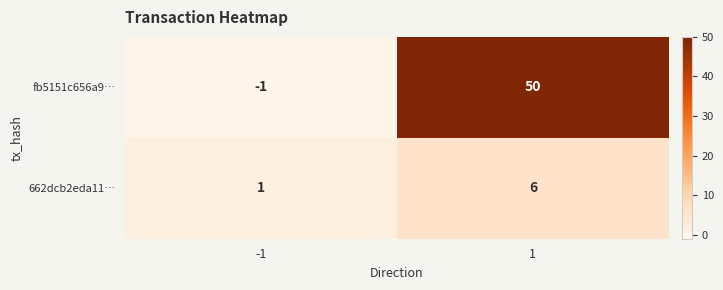

What is the sum of all fb5151c656a9… values?

49